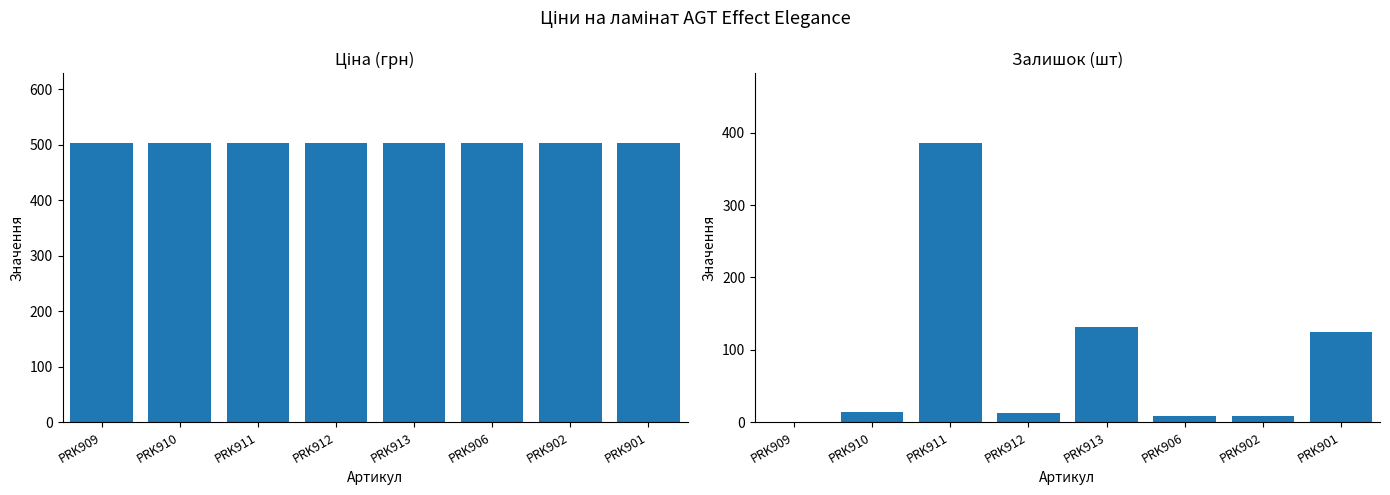

What is the label of the 3rd bar from the left?

PRK911